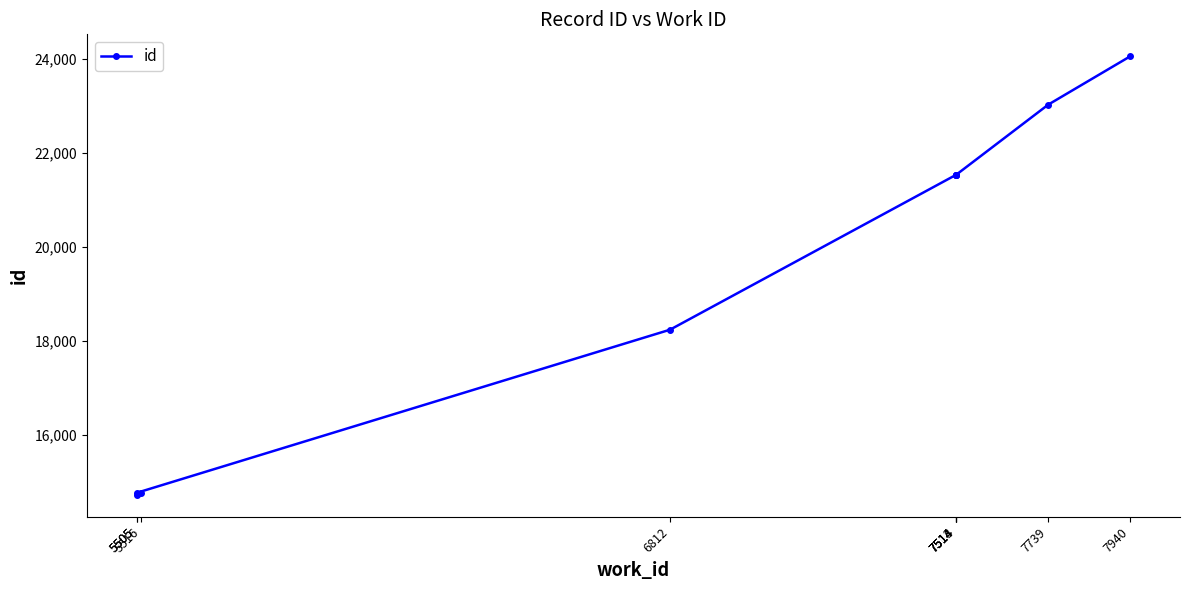

Read the value at 6812, to the nearest 100.

18200